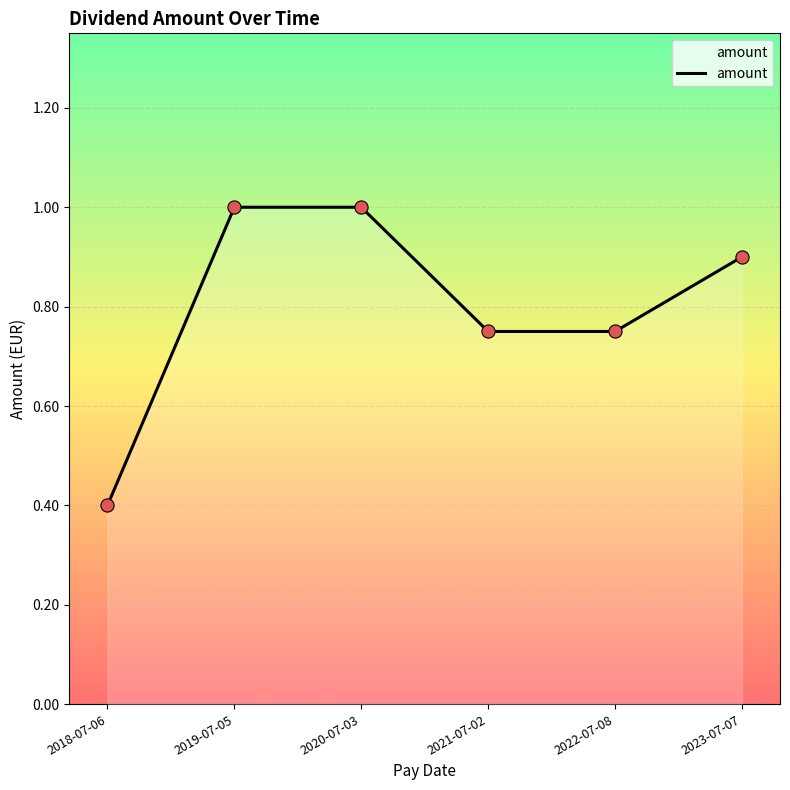

Which has a higher value, 2022-07-08 or 2019-07-05?

2019-07-05